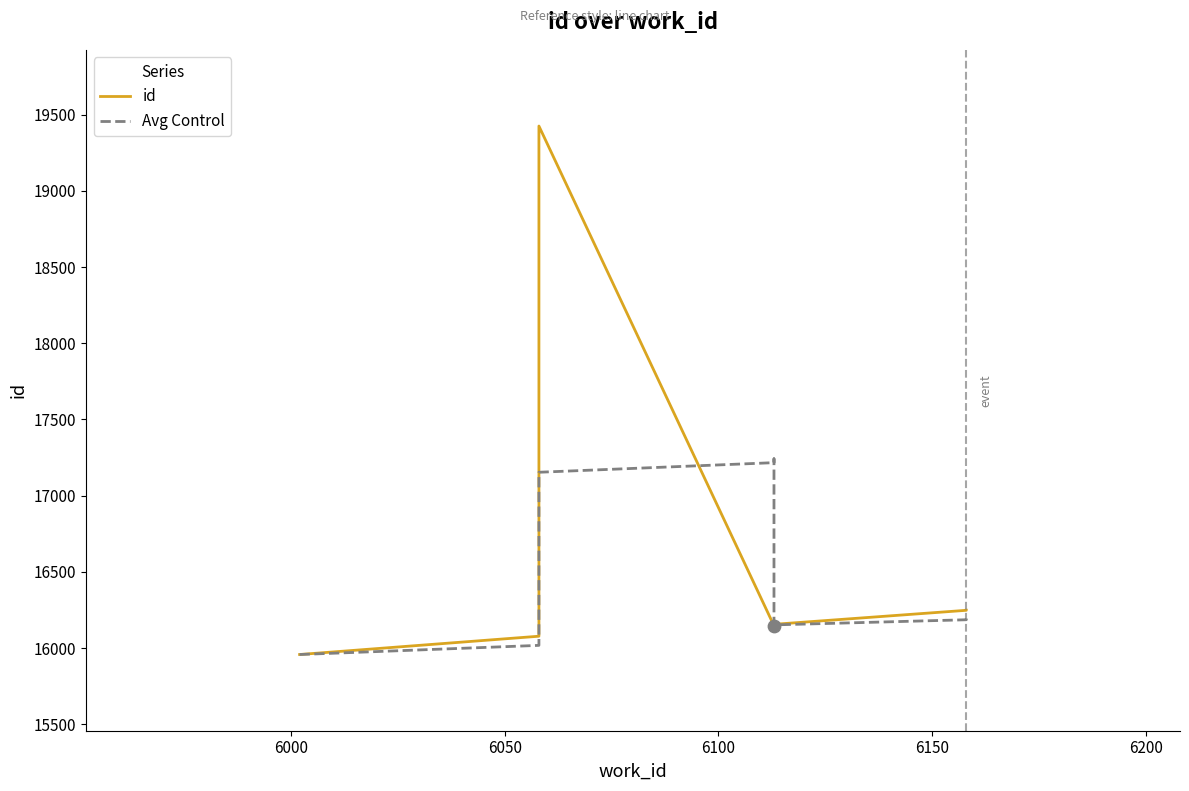

Which series contains the lowest Y value?

id